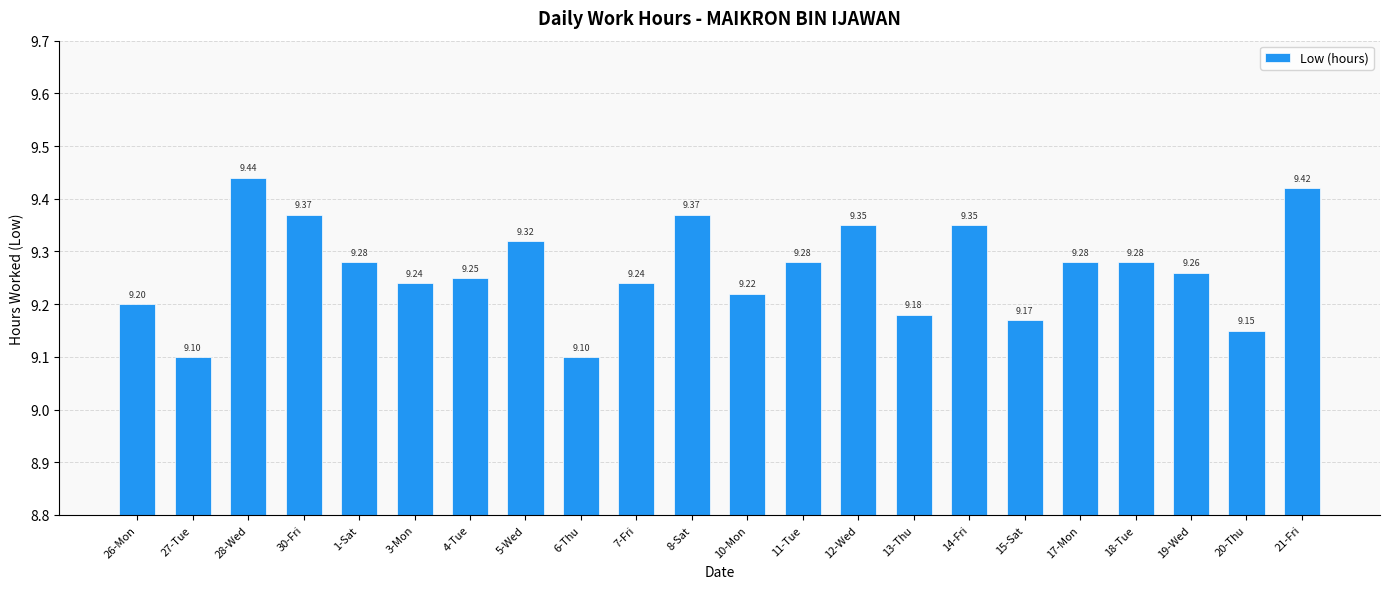

Which has a higher value, 20-Thu or 28-Wed?

28-Wed